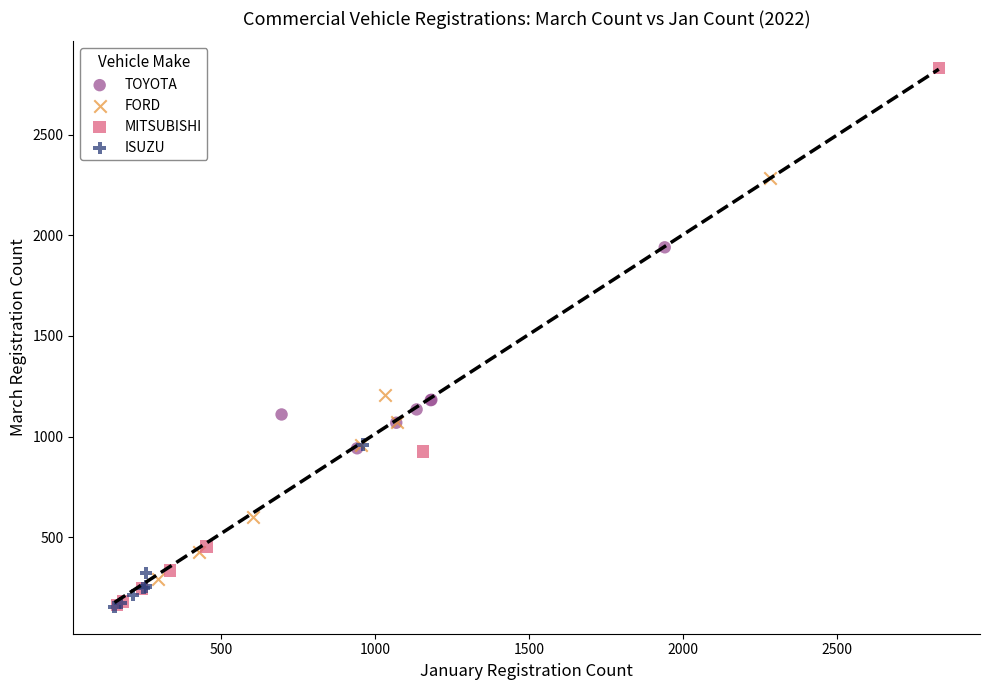

Which series reaches the maximum Y coordinate?

MITSUBISHI